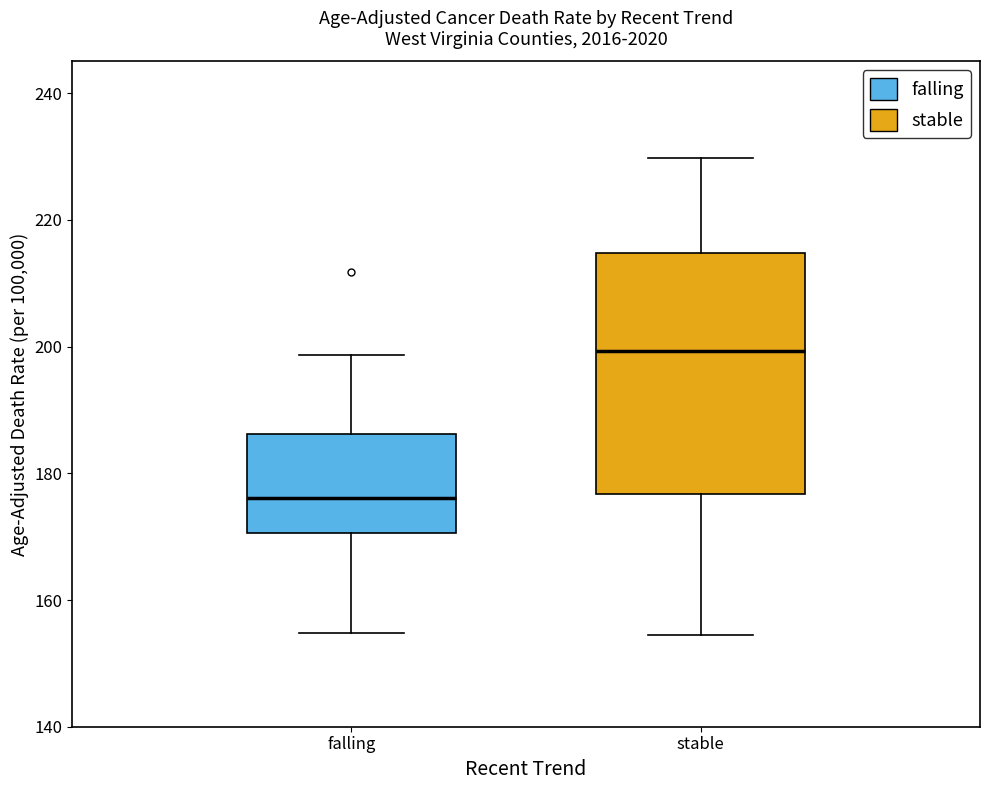

Comparing the boxes themselves (not the whiskers), which one is the tallest?

stable